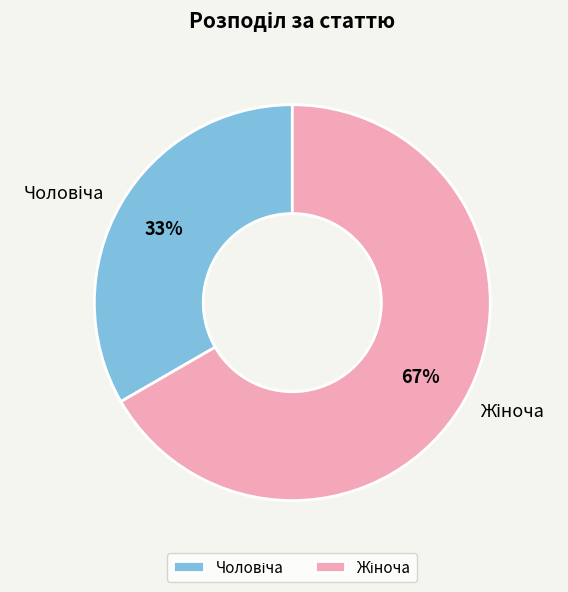

Is there any slice that represents more than half of the pie?

Yes